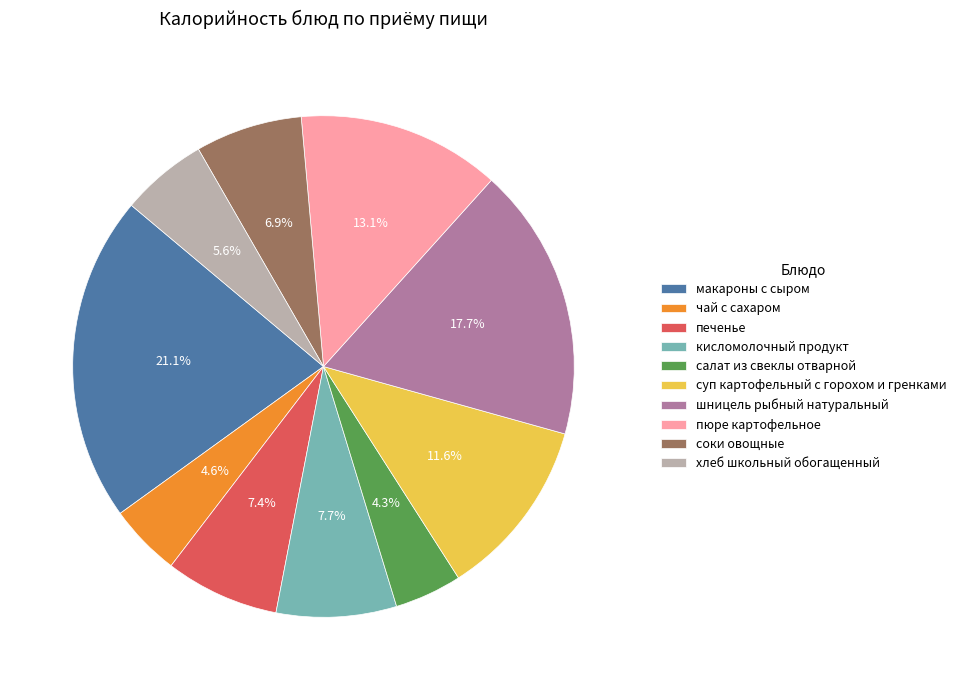

Combined, what portion of the pie is соки овощные and кисломолочный продукт?

14.6%